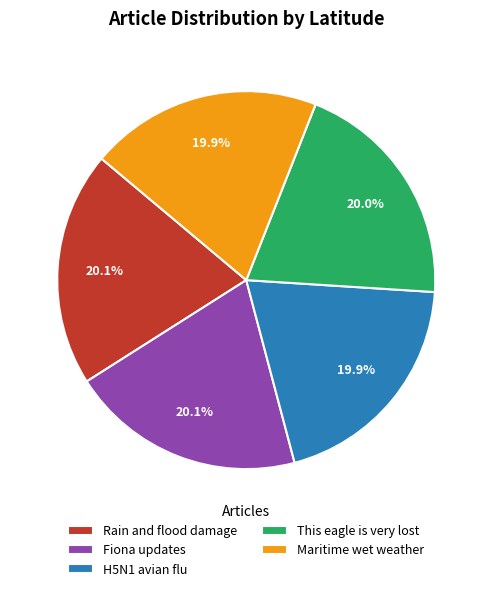

Combined, what portion of the pie is Maritime wet weather and Fiona updates?

40.0%